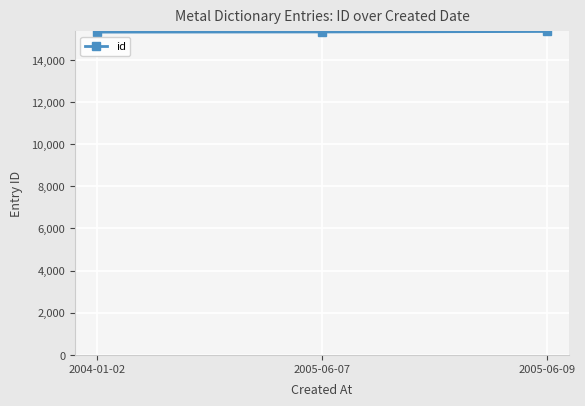

Is it true that the value at 2005-06-07 is 15322?

True